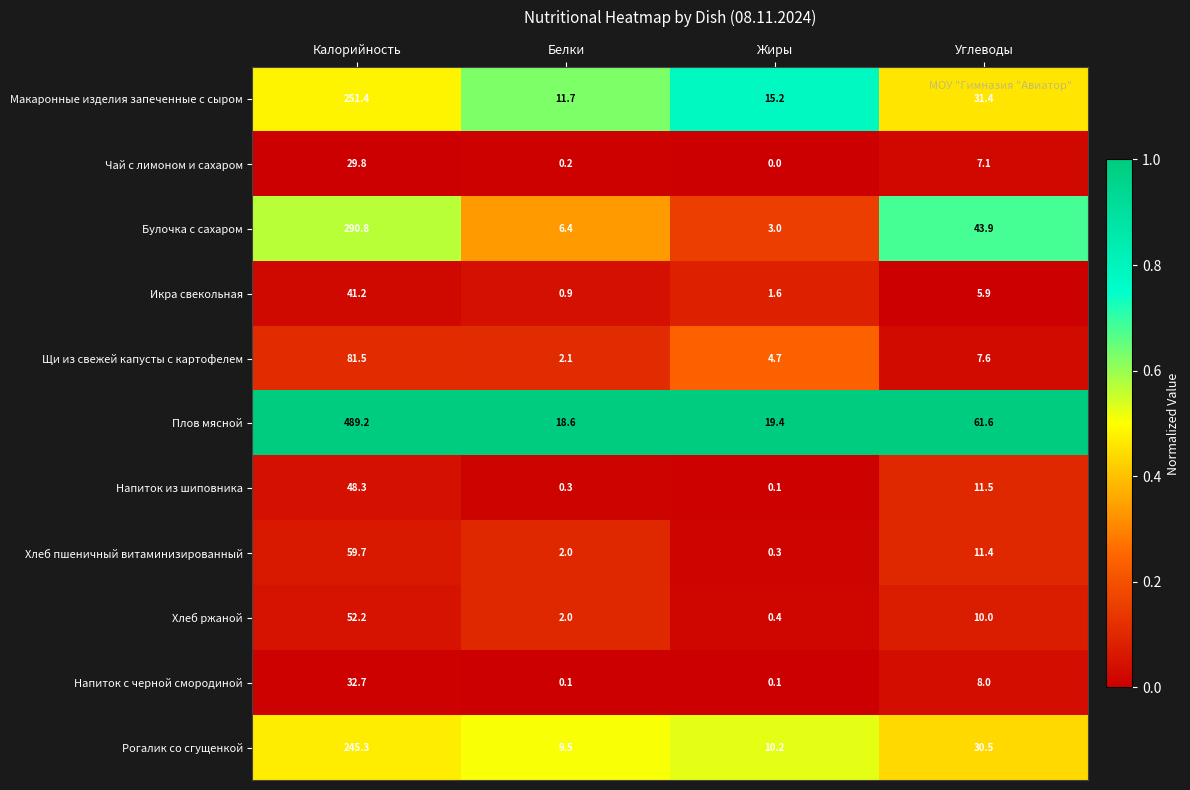

Rank the series by their maximum value, from highest to lowest.

Плов мясной, Булочка с сахаром, Макаронные изделия запеченные с сыром, Рогалик со сгущенкой, Щи из свежей капусты с картофелем, Хлеб пшеничный витаминизированный, Хлеб ржаной, Напиток из шиповника, Икра свекольная, Напиток с черной смородиной, Чай с лимоном и сахаром